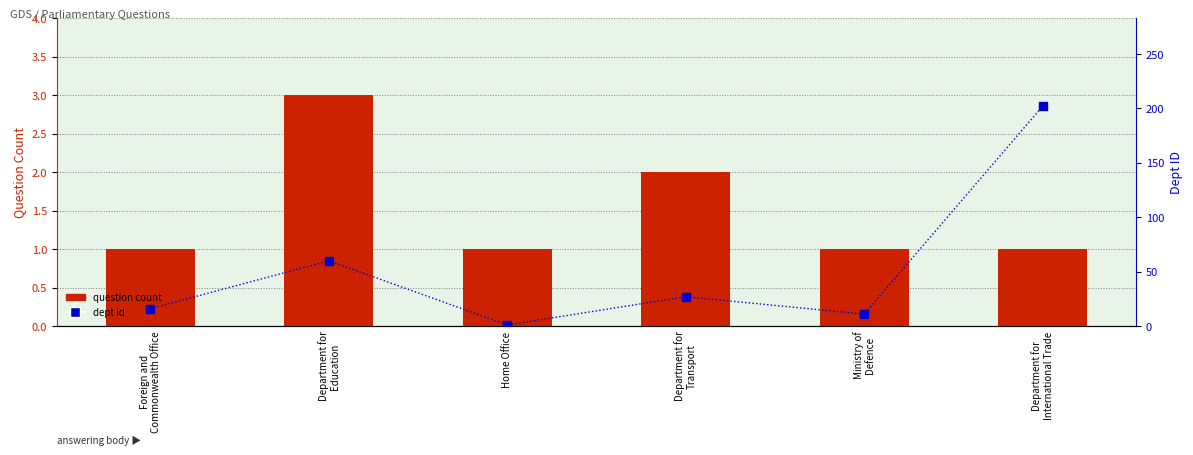

Which series contains the highest Y value?

dept id